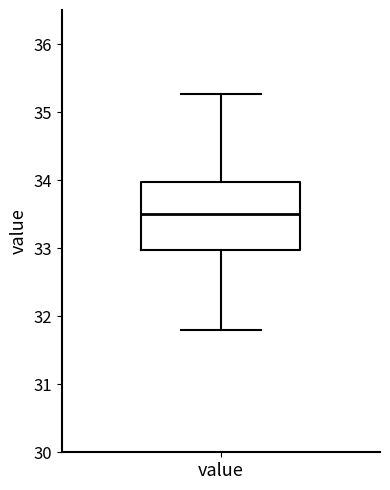

Transcribe this box plot: give where the median line is, the range the box spans, and where the two whiskers end, as read against the y-axis. The values are not printed on the chart, so give them approximately, as read against the axis.

median 33.5, box 33.0 to 34.0, whiskers 31.8 to 35.3